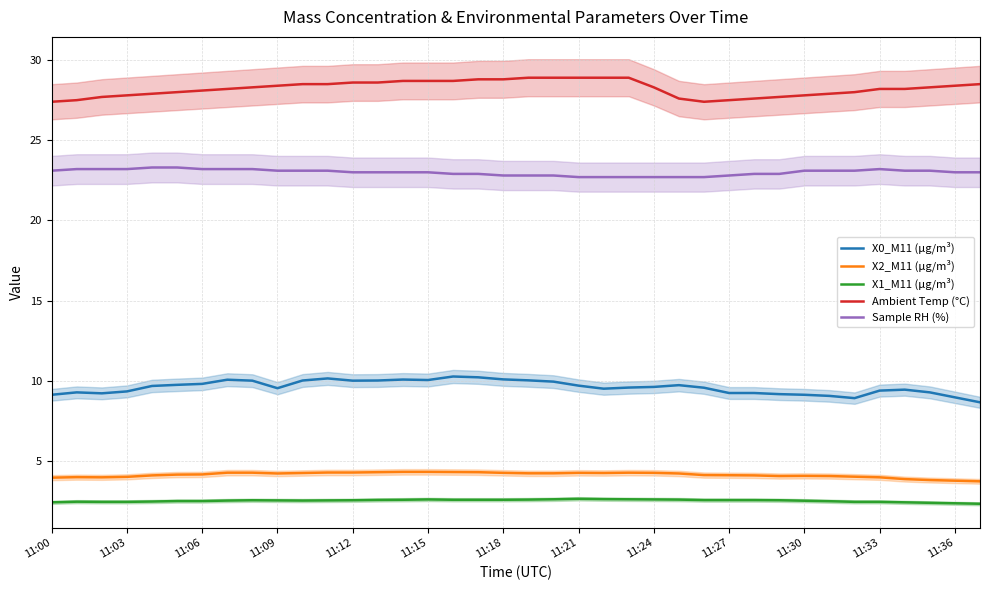

True or false: X0_M11 (μg/m³) and Sample RH (%) cross at least once.

False